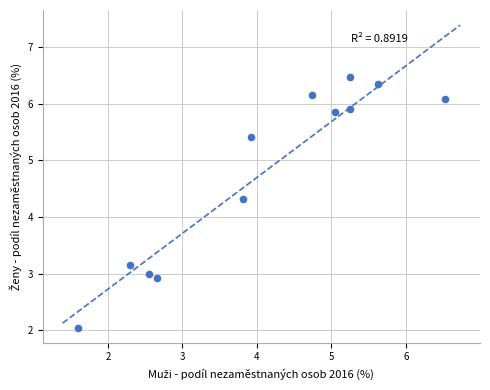

What Y value in the scatter plot is closest to 4?

4.3